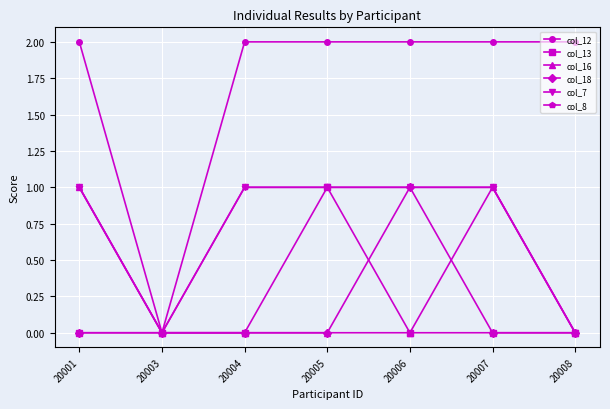

What is the difference between the maximum and minimum values in the col_13 series?

1